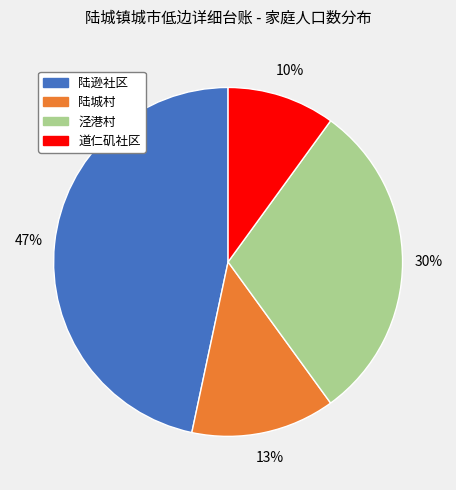

To the nearest percent, what percentage of the pie is 道仁矶社区?

10%